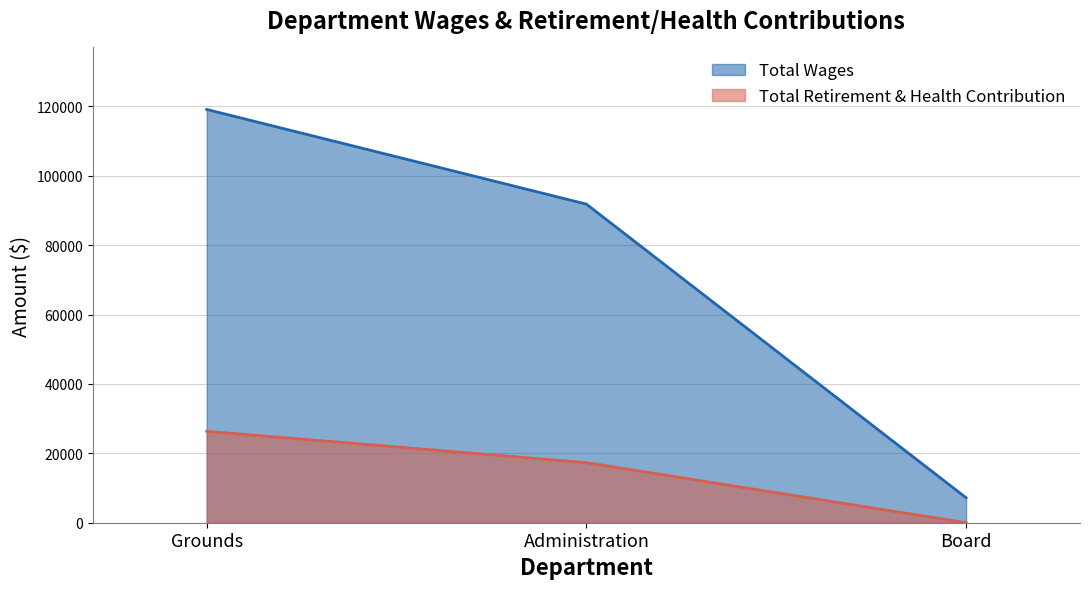

Reading right to left, transcribe all the data shown in this chart.

Total Wages: Board=7200	Administration=91848	Grounds=119145
Total Retirement & Health Contribution: Board=0	Administration=17326	Grounds=26363